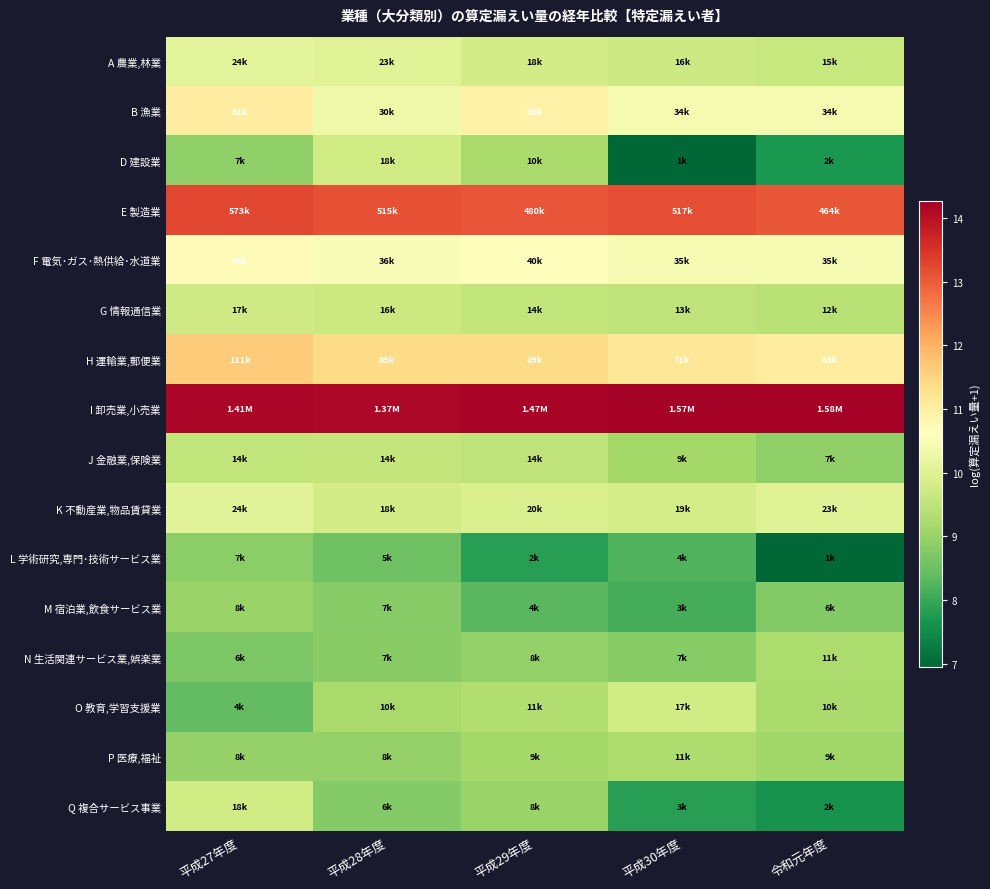

What is the difference between the highest and lowest values at 平成27年度?

5.8